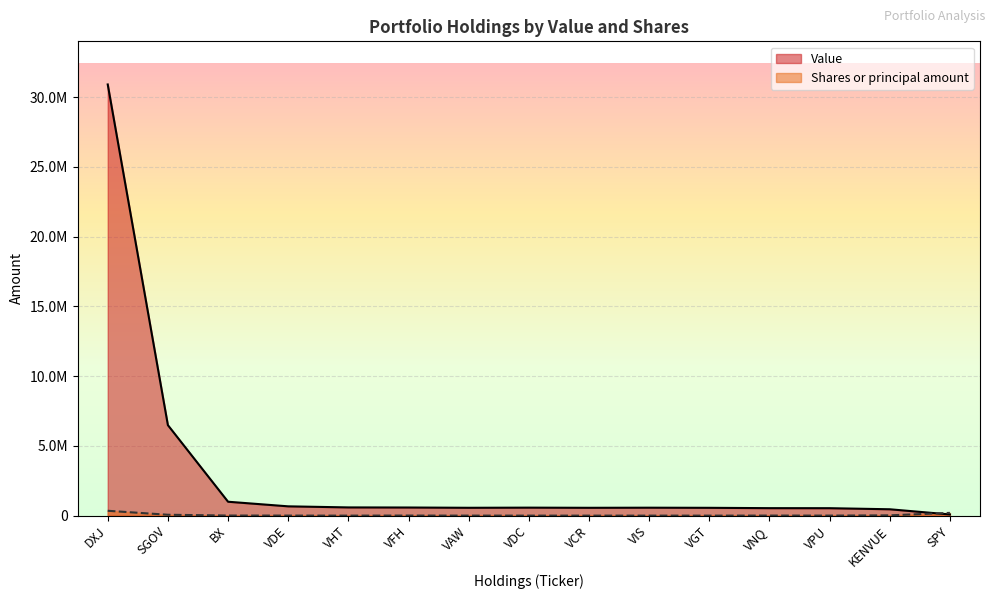

Where is the first local minimum for Shares or principal amount?

VHT